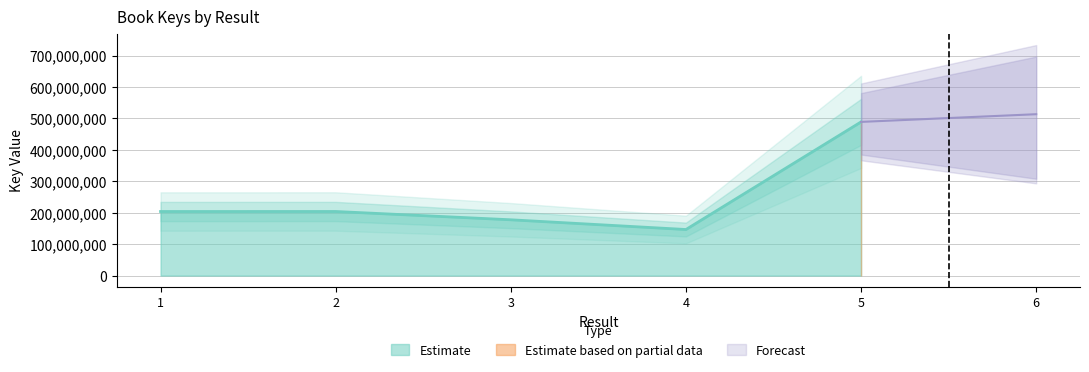

What is the value of the 5th point from the left?

489043658